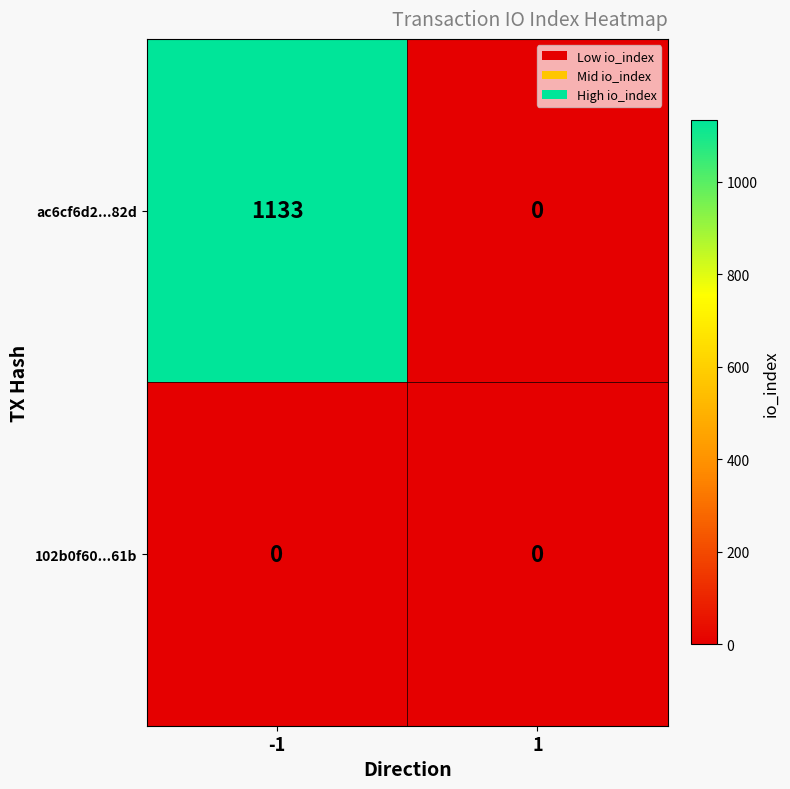

What is the sum of the ac6cf6d2...82d values at -1 and 1?

1133